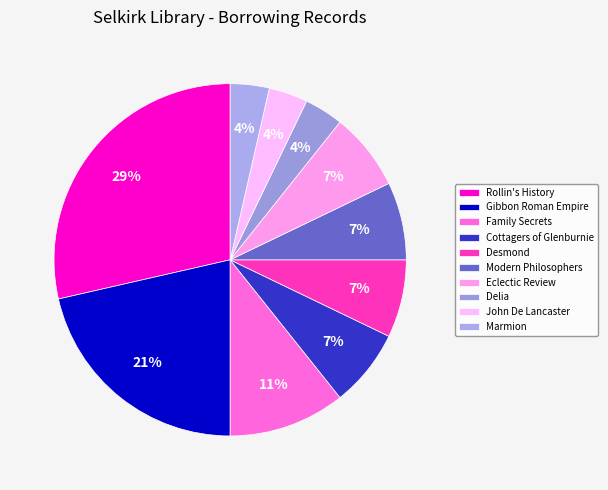

Is it true that Rollin's History is 21% of the pie?

False